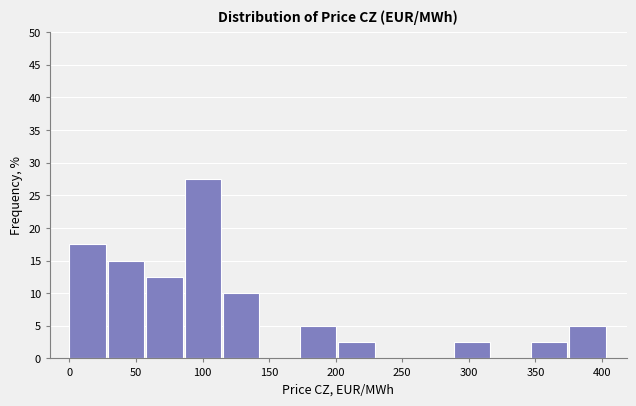

Which range on the x-axis has the tallest bar?

85 to 115